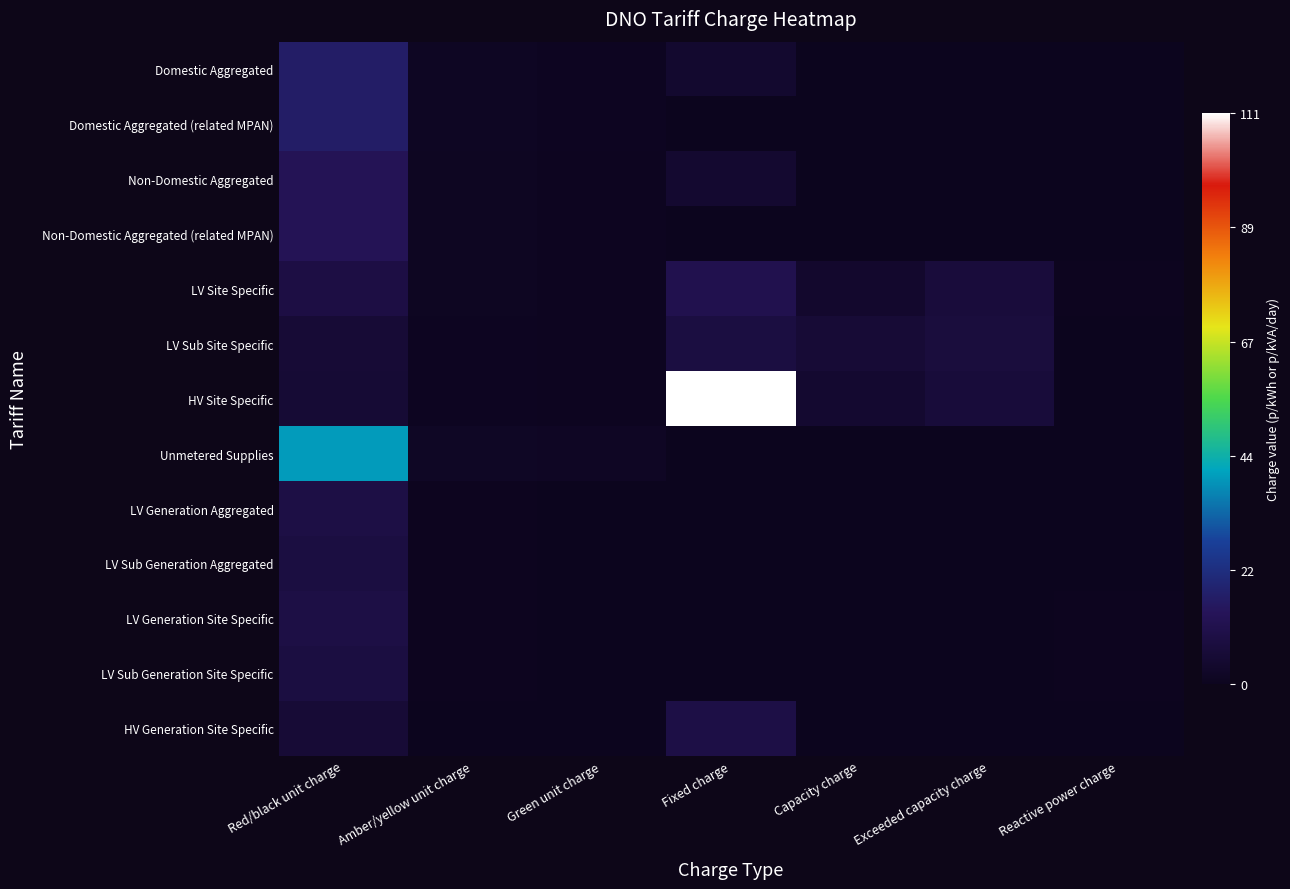

Reading left to right, transcribe all the data shown in this chart.

Domestic Aggregated: Red/black unit charge=16.9	Amber/yellow unit charge=1.2	Green unit charge=0.7	Fixed charge=4.0	Capacity charge=0.0	Exceeded capacity charge=0.0	Reactive power charge=0.0
Domestic Aggregated (related MPAN): Red/black unit charge=16.9	Amber/yellow unit charge=1.2	Green unit charge=0.7	Fixed charge=0.0	Capacity charge=0.0	Exceeded capacity charge=0.0	Reactive power charge=0.0
Non-Domestic Aggregated: Red/black unit charge=13.2	Amber/yellow unit charge=1.1	Green unit charge=0.6	Fixed charge=4.1	Capacity charge=0.0	Exceeded capacity charge=0.0	Reactive power charge=0.0
Non-Domestic Aggregated (related MPAN): Red/black unit charge=13.2	Amber/yellow unit charge=1.1	Green unit charge=0.6	Fixed charge=0.0	Capacity charge=0.0	Exceeded capacity charge=0.0	Reactive power charge=0.0
LV Site Specific: Red/black unit charge=9.1	Amber/yellow unit charge=0.9	Green unit charge=0.6	Fixed charge=11.3	Capacity charge=3.7	Exceeded capacity charge=7.1	Reactive power charge=0.3
LV Sub Site Specific: Red/black unit charge=5.8	Amber/yellow unit charge=0.7	Green unit charge=0.6	Fixed charge=8.4	Capacity charge=5.7	Exceeded capacity charge=7.4	Reactive power charge=0.2
HV Site Specific: Red/black unit charge=5.5	Amber/yellow unit charge=0.7	Green unit charge=0.6	Fixed charge=111.1	Capacity charge=4.3	Exceeded capacity charge=6.6	Reactive power charge=0.2
Unmetered Supplies: Red/black unit charge=40.3	Amber/yellow unit charge=1.8	Green unit charge=1.3	Fixed charge=0.0	Capacity charge=0.0	Exceeded capacity charge=0.0	Reactive power charge=0.0
LV Generation Aggregated: Red/black unit charge=9.3	Amber/yellow unit charge=0.4	Green unit charge=0.1	Fixed charge=0.0	Capacity charge=0.0	Exceeded capacity charge=0.0	Reactive power charge=0.0
LV Sub Generation Aggregated: Red/black unit charge=8.3	Amber/yellow unit charge=0.3	Green unit charge=0.1	Fixed charge=0.0	Capacity charge=0.0	Exceeded capacity charge=0.0	Reactive power charge=0.0
LV Generation Site Specific: Red/black unit charge=9.3	Amber/yellow unit charge=0.4	Green unit charge=0.1	Fixed charge=0.0	Capacity charge=0.0	Exceeded capacity charge=0.0	Reactive power charge=0.3
LV Sub Generation Site Specific: Red/black unit charge=8.3	Amber/yellow unit charge=0.3	Green unit charge=0.1	Fixed charge=0.0	Capacity charge=0.0	Exceeded capacity charge=0.0	Reactive power charge=0.2
HV Generation Site Specific: Red/black unit charge=5.8	Amber/yellow unit charge=0.2	Green unit charge=0.0	Fixed charge=9.4	Capacity charge=0.0	Exceeded capacity charge=0.0	Reactive power charge=0.2